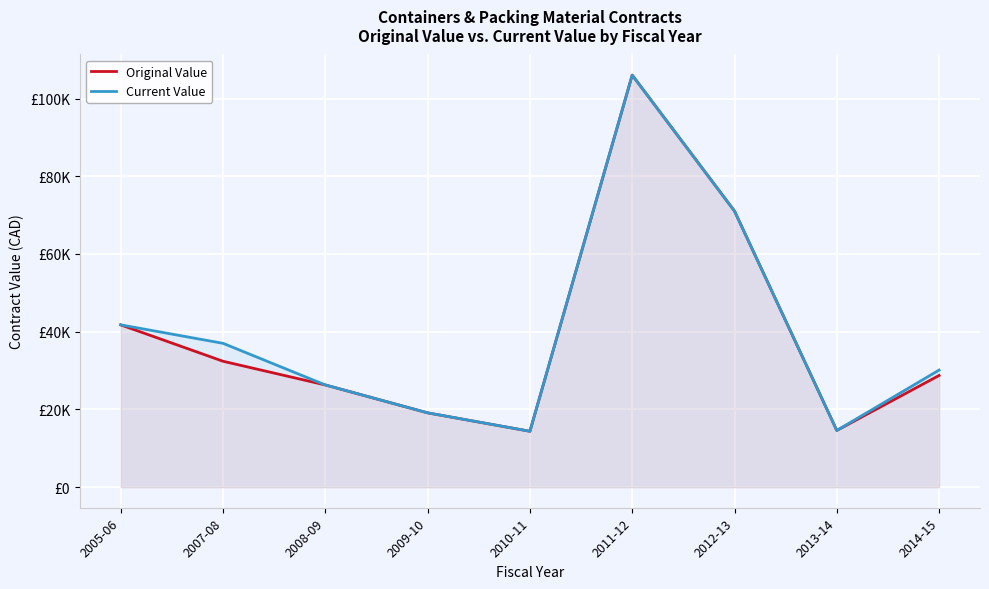

Reading left to right, what are all the values shown in this chart?

Original Value: 41753.0	32390.0	26292.0	19115.0	14375.0	106024.4	71037.3	14588.2	28736.0
Current Value: 41753.0	37001.5	26292.0	19115.0	14375.0	106024.4	71037.3	14588.2	30119.7